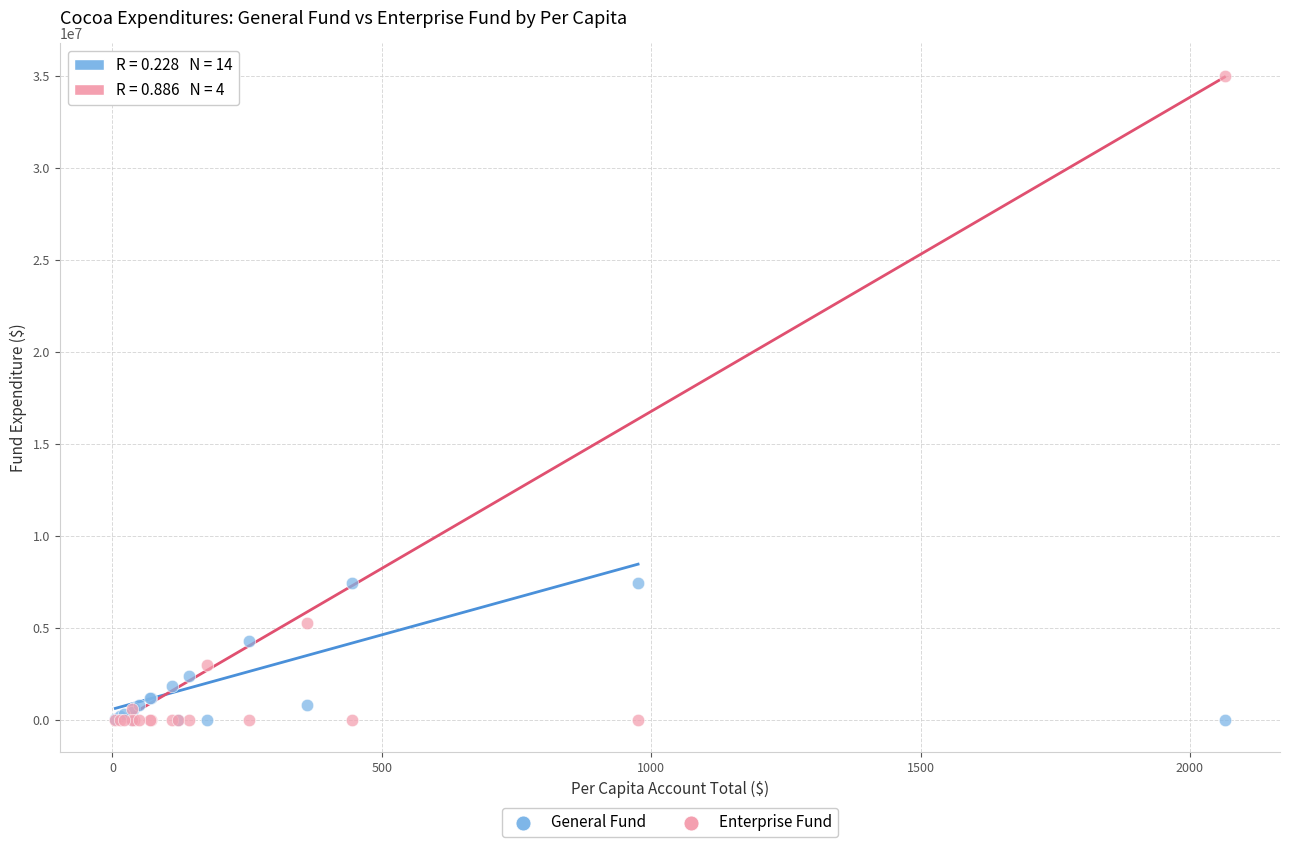

What are all the series names shown in the legend?

General Fund, Enterprise Fund